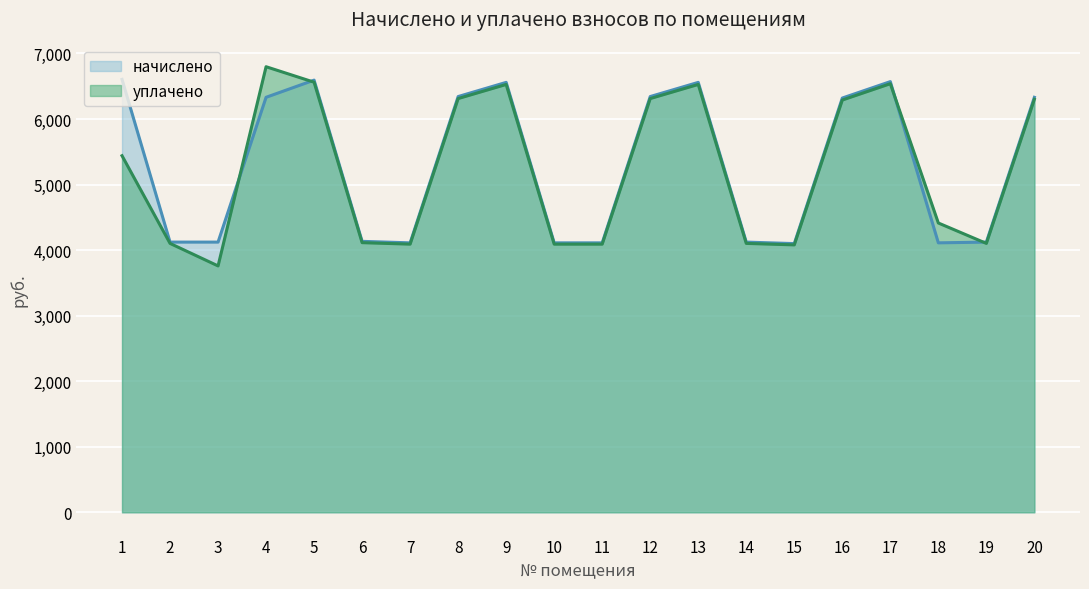

At which category is the sum across all series the highest?

5